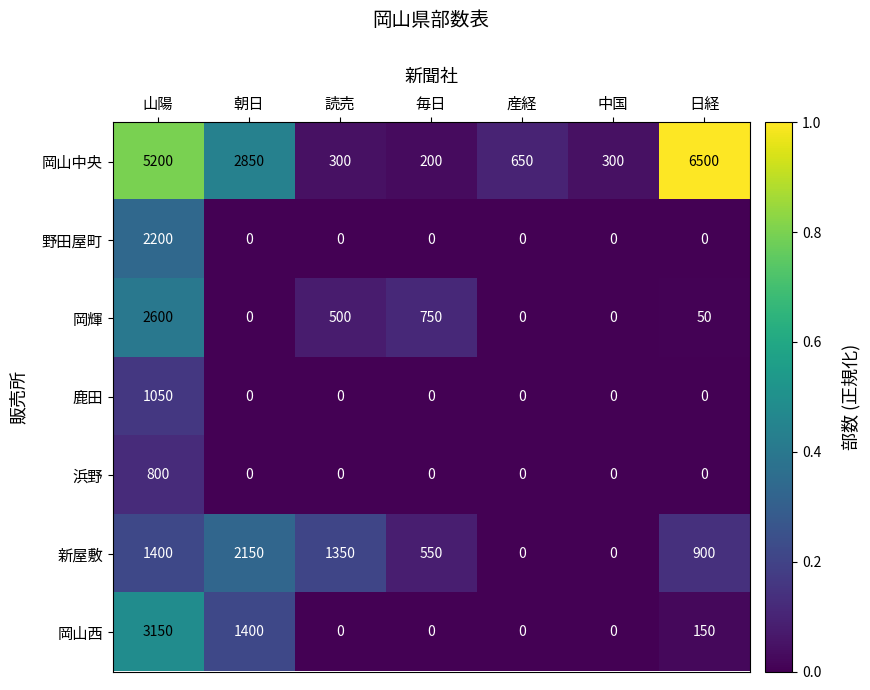

At which category does the chart reach its peak across all series?

日経